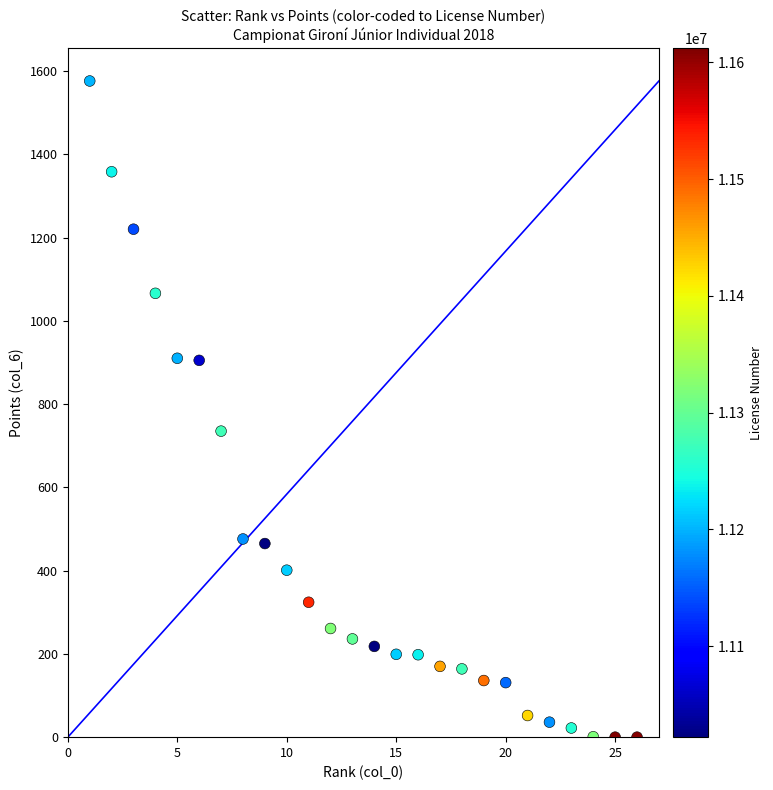

What Y value in the scatter plot is closest to 788?

735